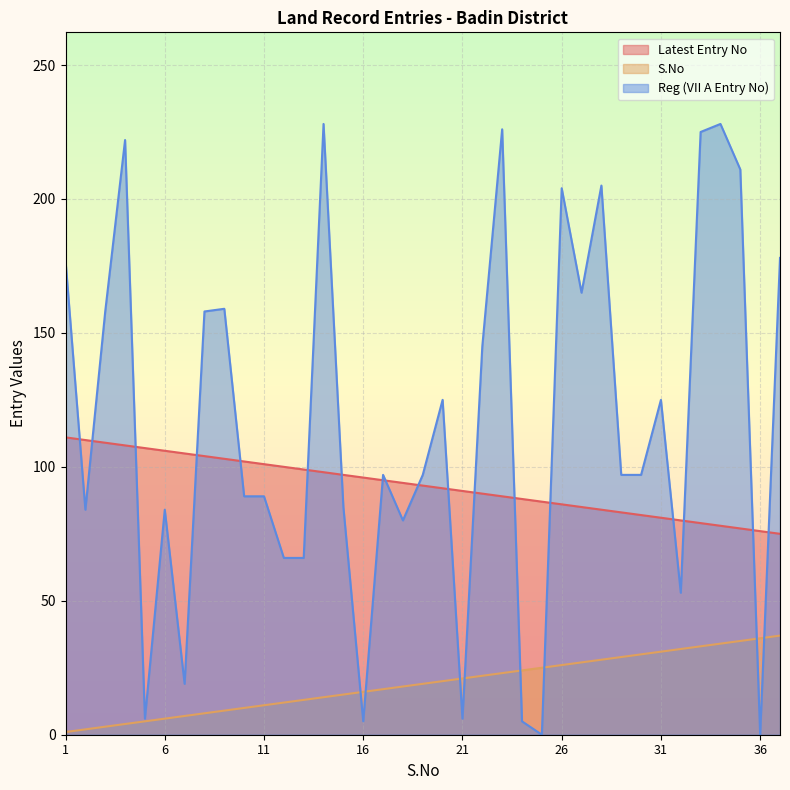

At which category is the sum across all series the highest?

14